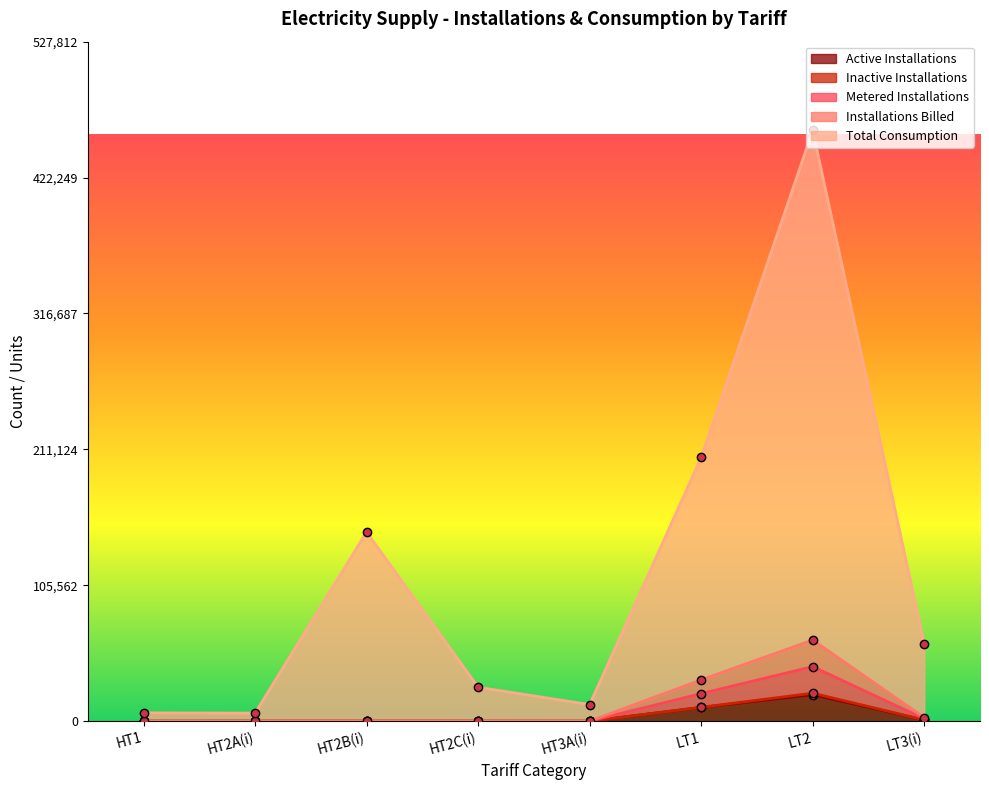

True or false: Installations Billed and Total Consumption intersect in this chart.

False